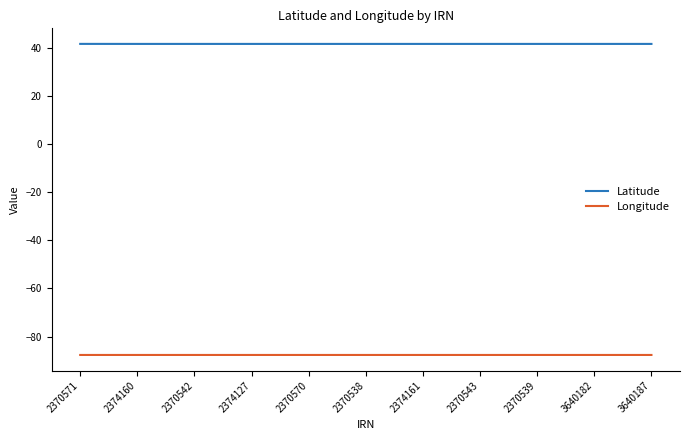

Is the value of Latitude at 2370570 greater than the value of Longitude at 2370543?

Yes